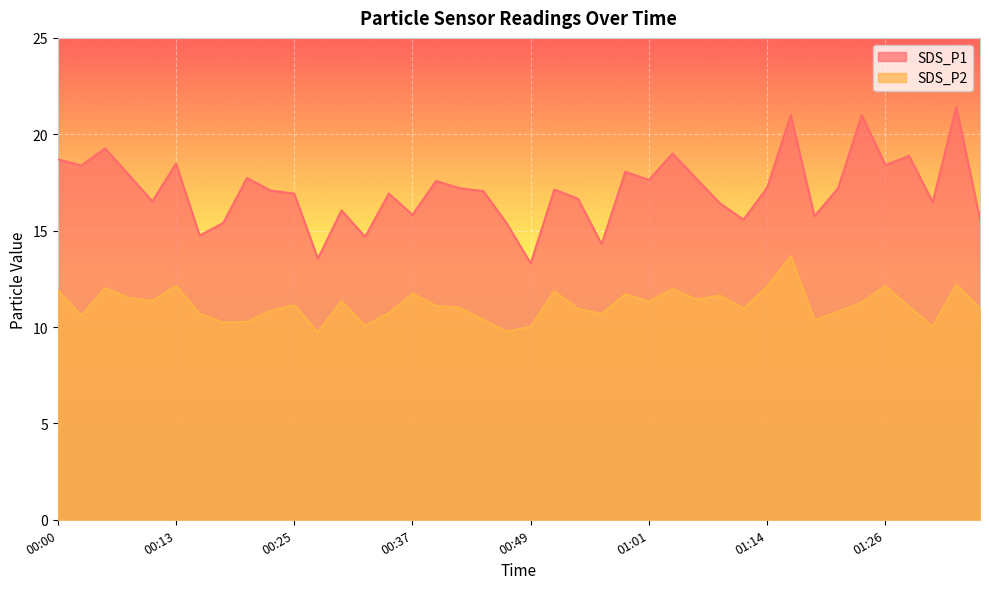

How many lines are shown in the chart?

2